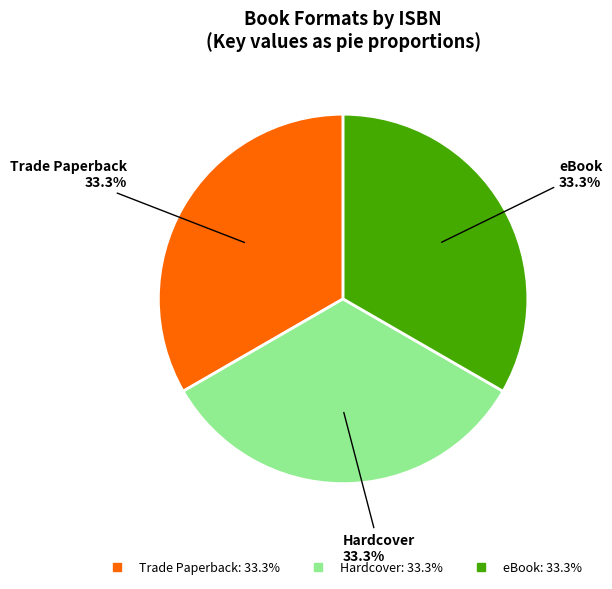

Does any single category account for the majority?

No